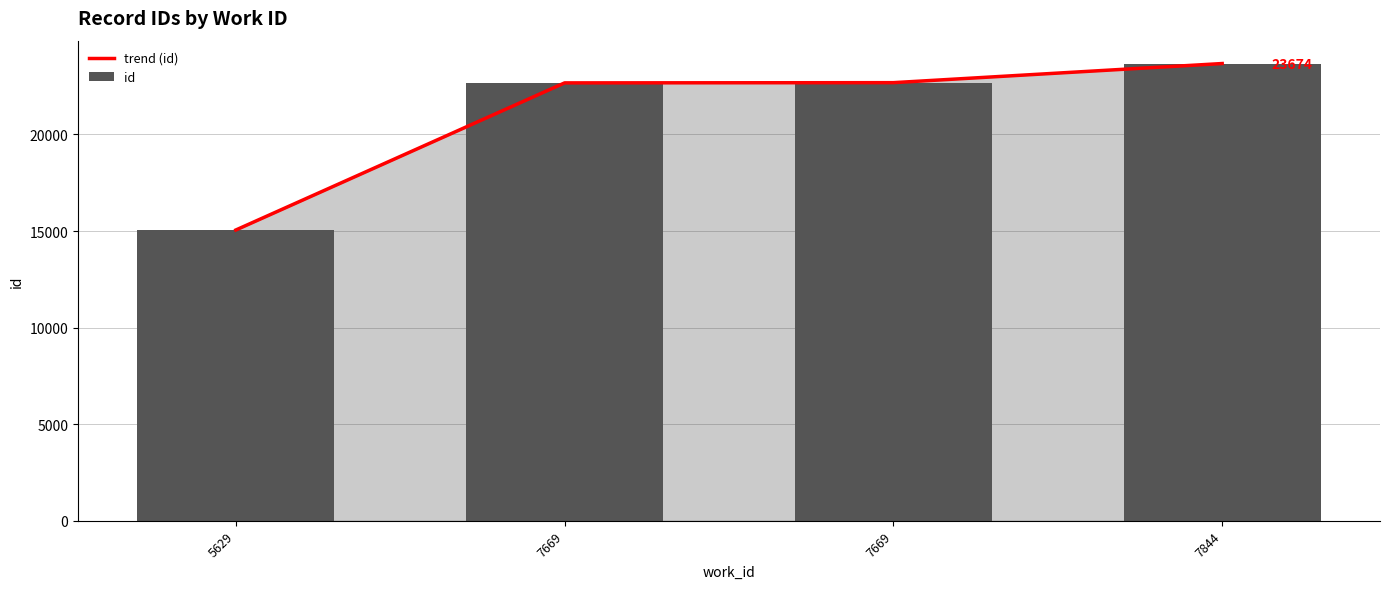

Which series has the largest range (max minus min)?

trend (id)